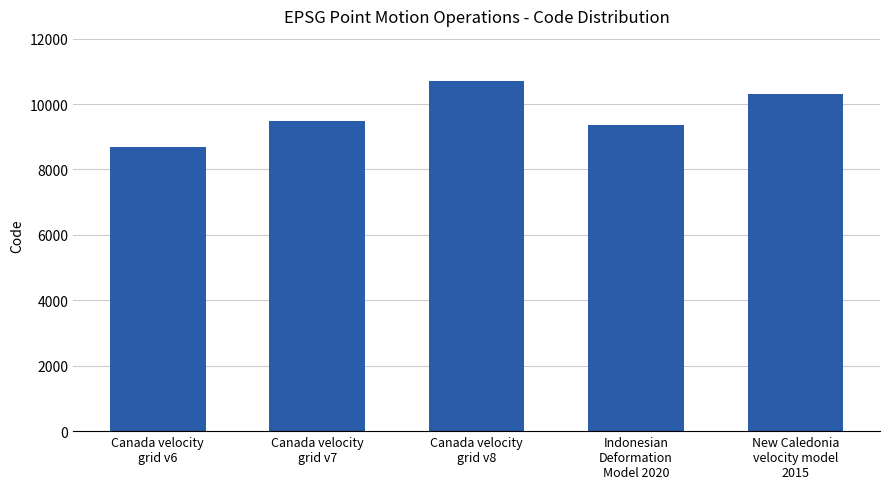

The chart shows a value of 10707 at Canada velocity
grid v8. True or false?

True